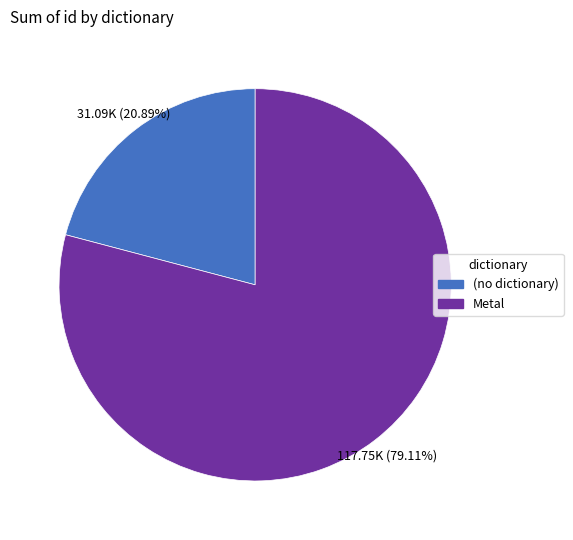

Does any single category account for the majority?

Yes